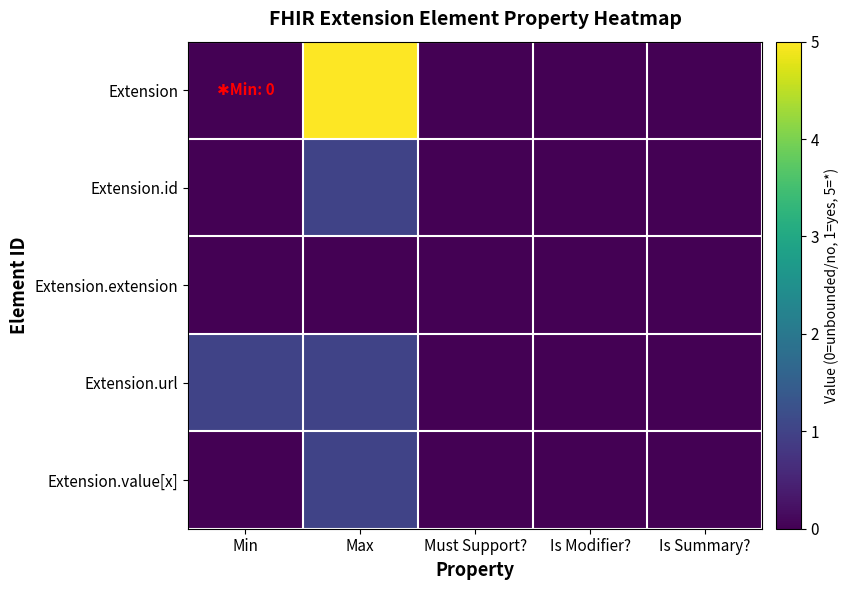

What is the maximum value shown in the chart?

5